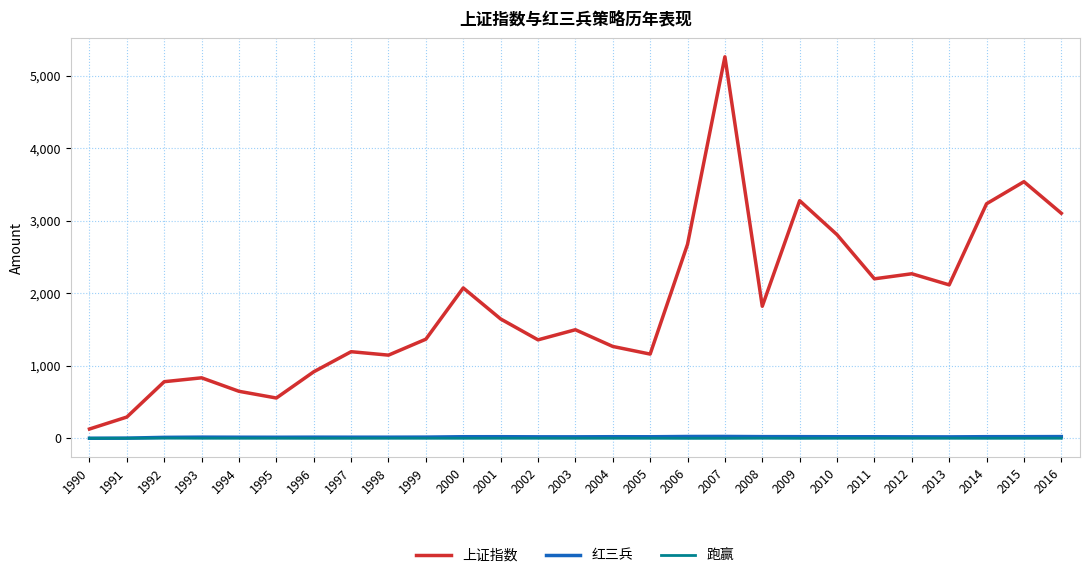

True or false: 红三兵 has more than 1 points higher than both neighbors.

True